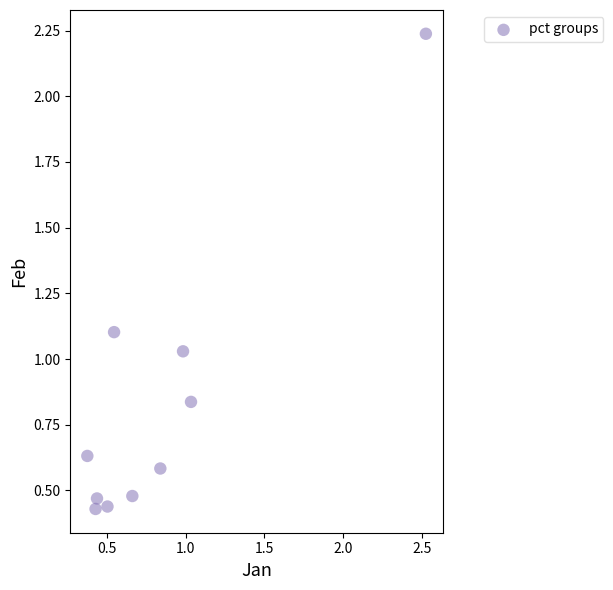

What is the range of Y values (max minus min)?

1.8